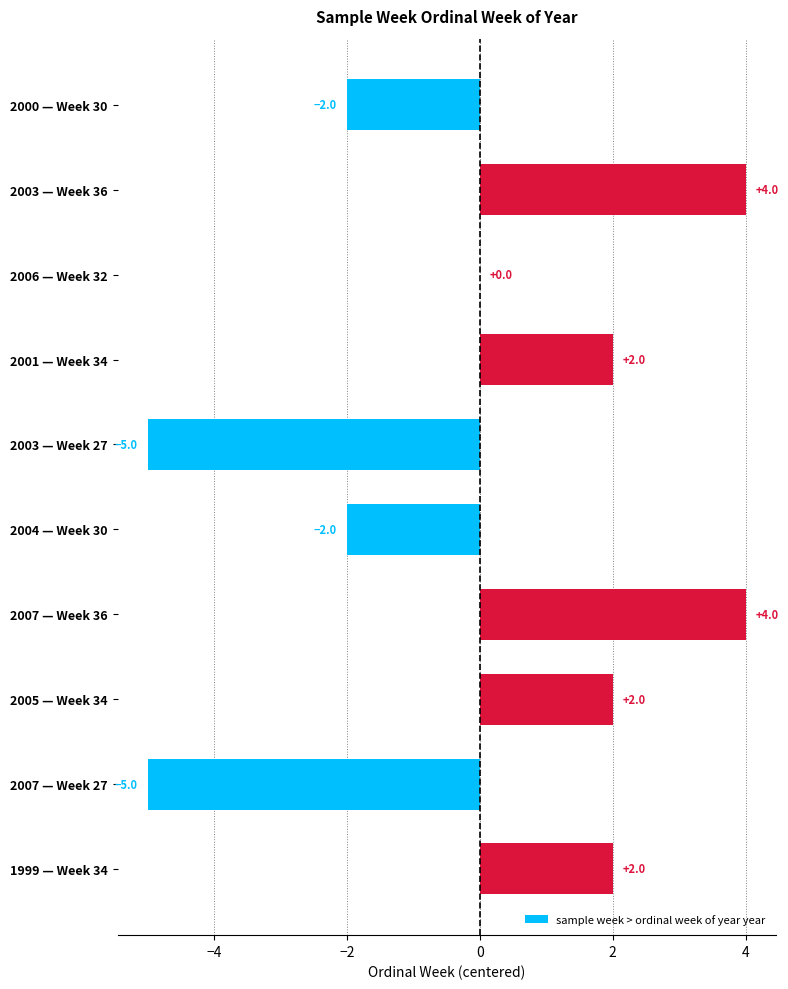

How many values are between -2 and 2?

6